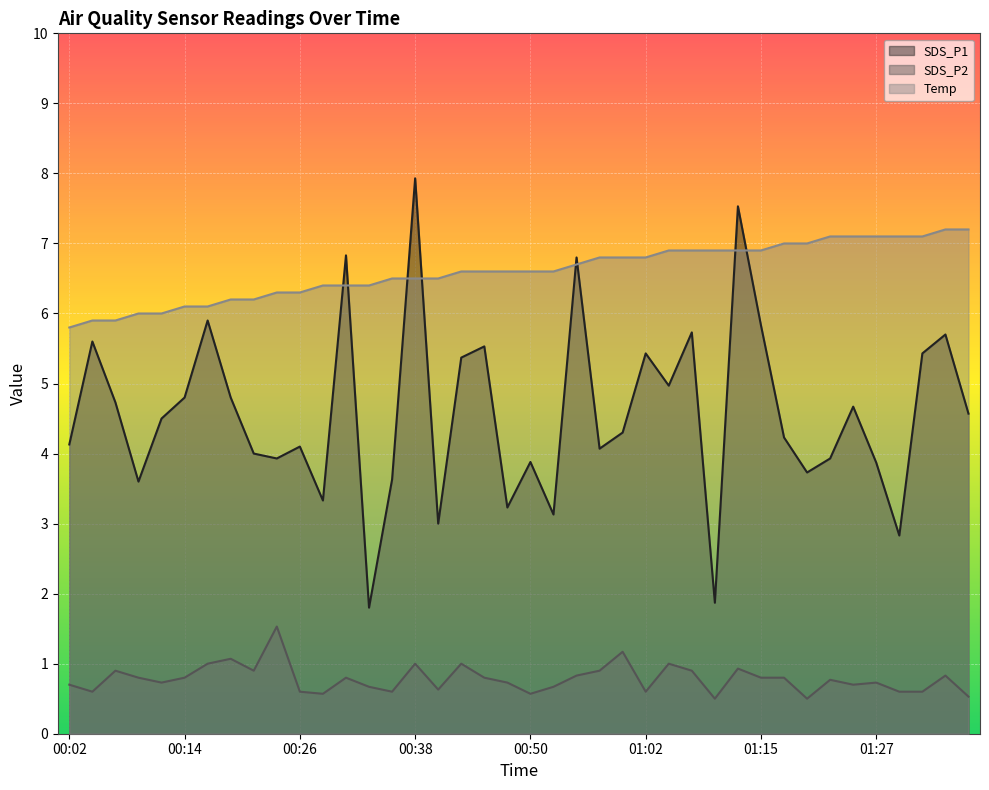

What is the difference between the second highest and minimum values in the Temp series?

1.4